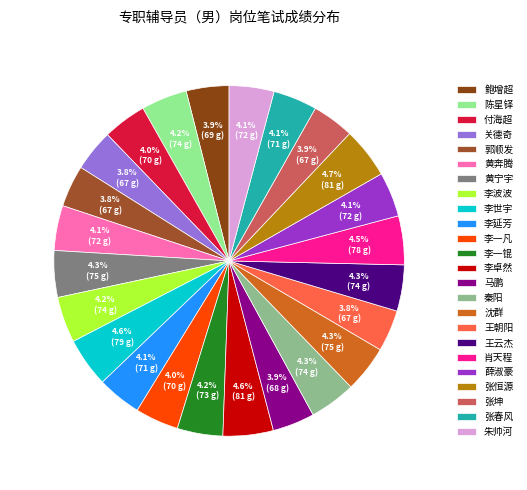

True or false: 李延芳 accounts for 15% of the total.

False